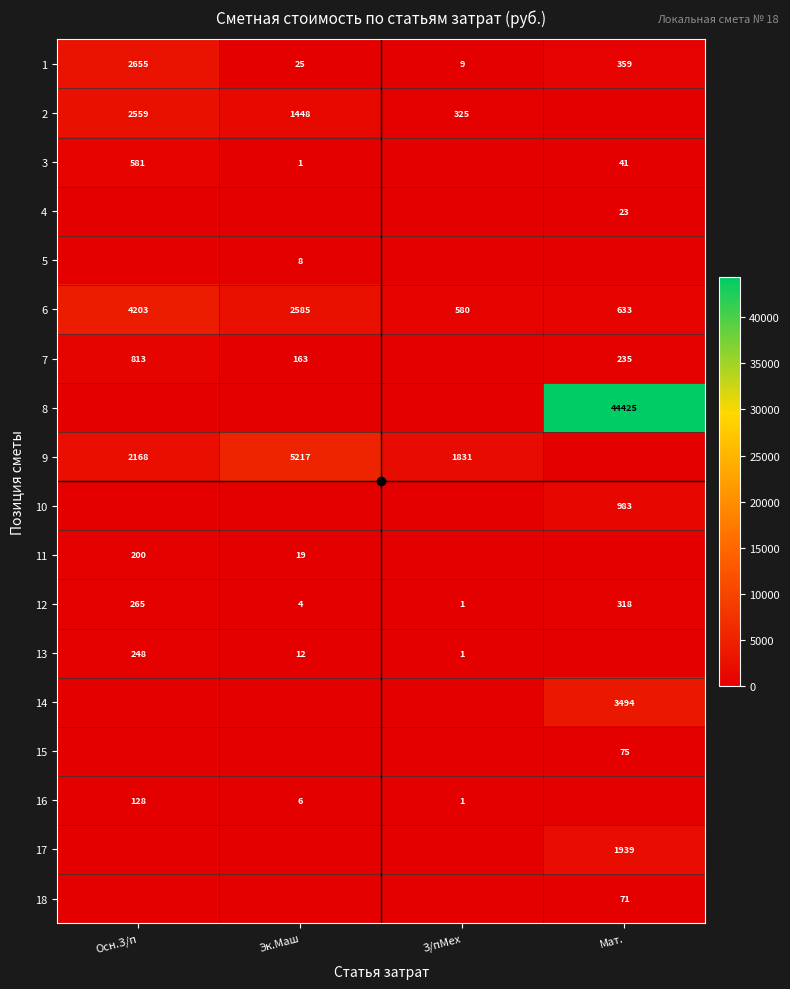

What is the difference between the 2 values at Осн.З/п and З/пМех?

2234